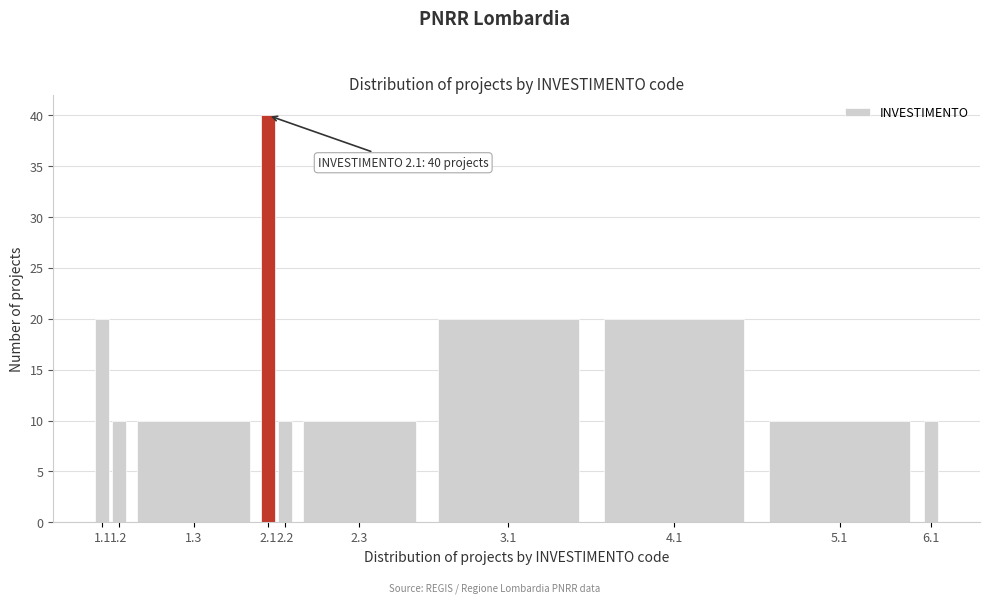

Reading left to right, what are all the values shown in this chart?

1.1=20	1.2=10	1.3=10	2.1=40	2.2=10	2.3=10	3.1=20	4.1=20	5.1=10	6.1=10